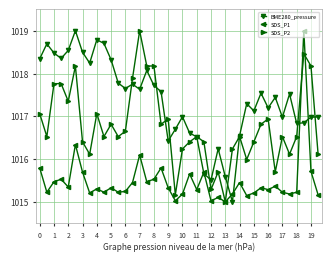

What is the highest value of the BME280_pressure series?

1019.0